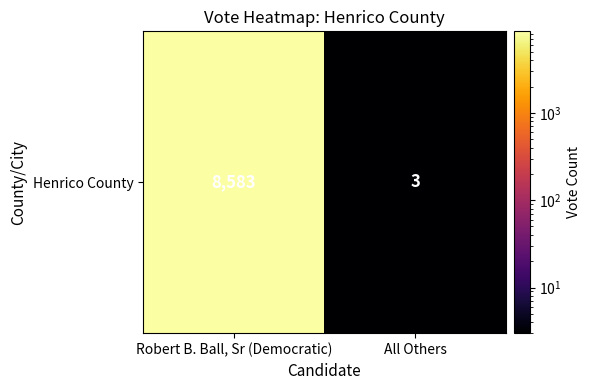

Reading left to right, extract all data points from this chart.

Robert B. Ball, Sr (Democratic)=8583	All Others=3